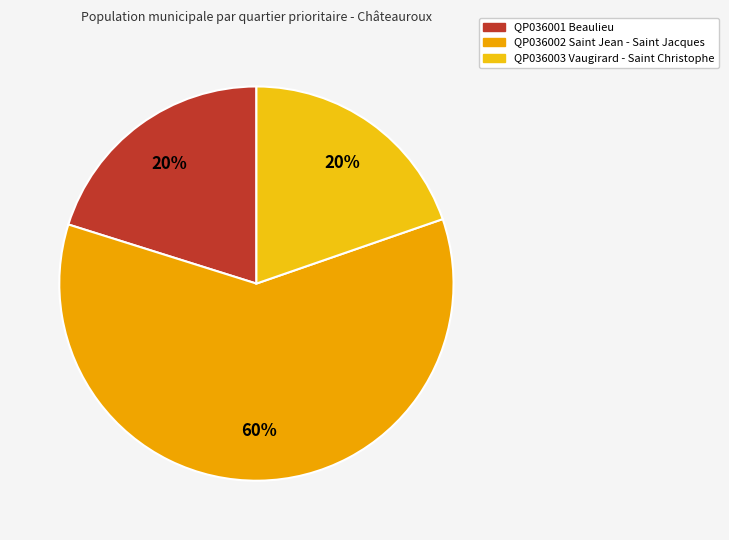

Which slice is the largest?

QP036002 Saint Jean - Saint Jacques